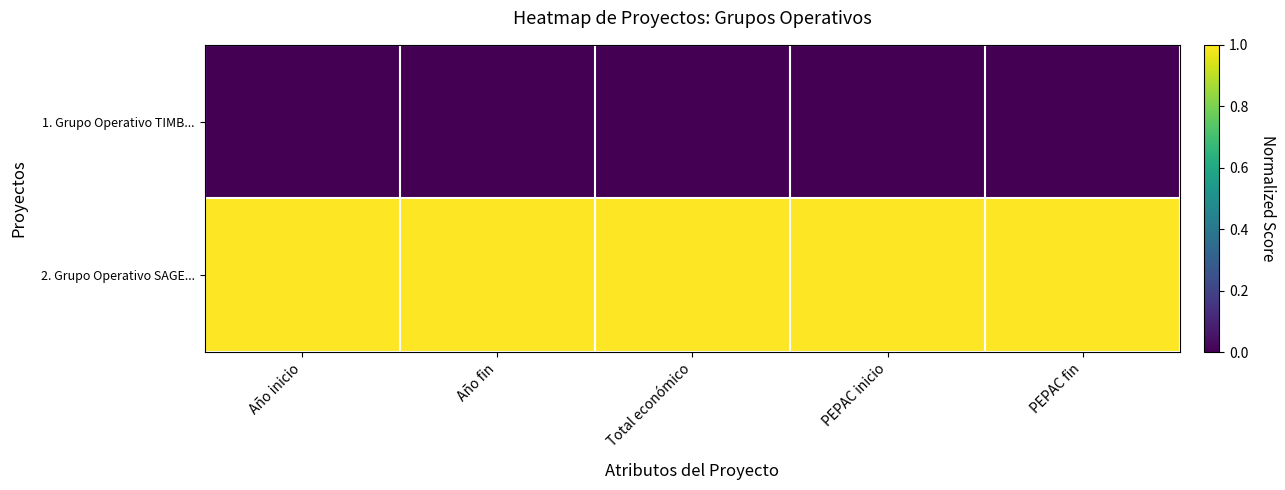

What is the maximum value shown in the chart?

1